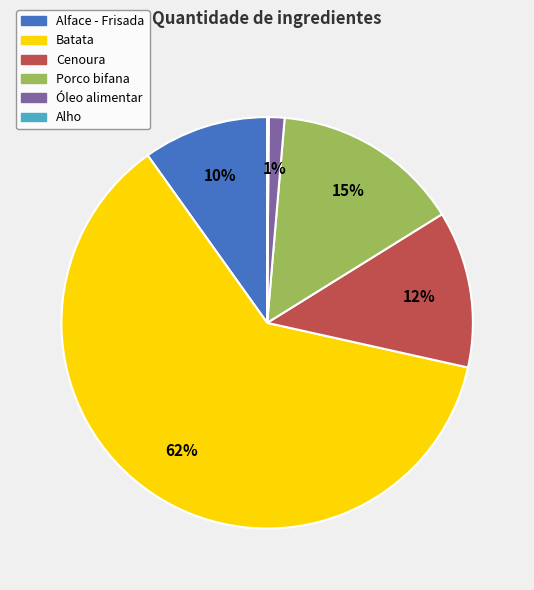

True or false: Batata accounts for 62% of the total.

True